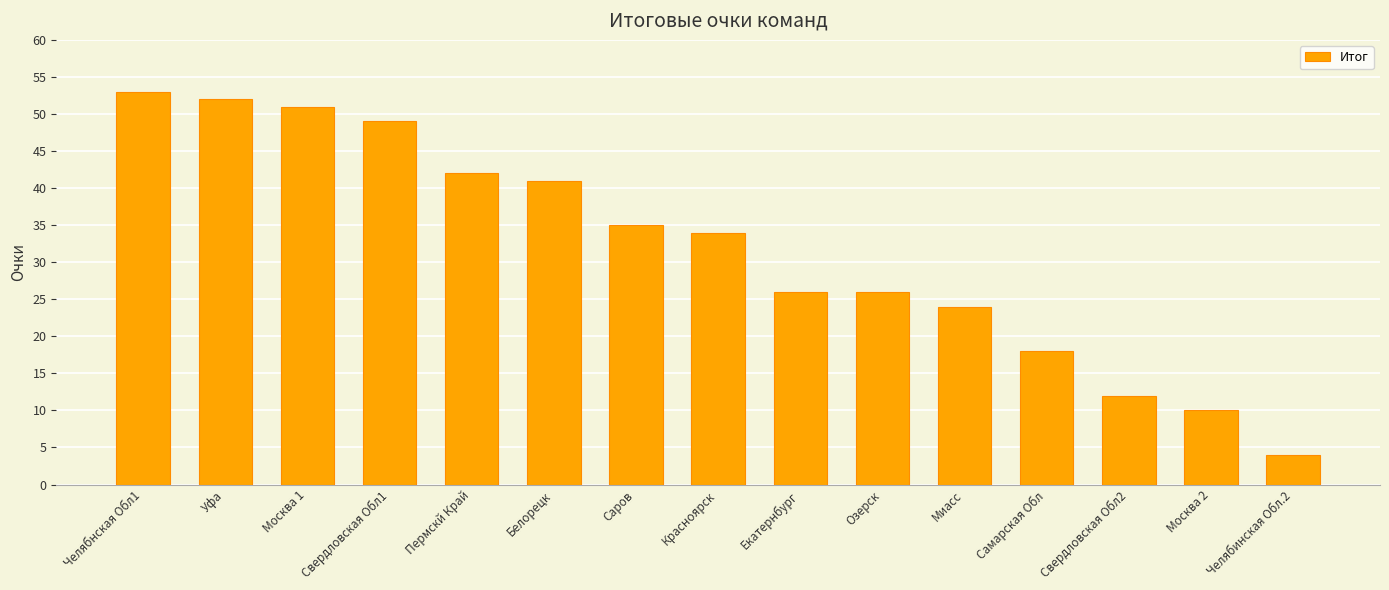

What is the change in value from Екатернбург to Свердловская Обл2?

-14